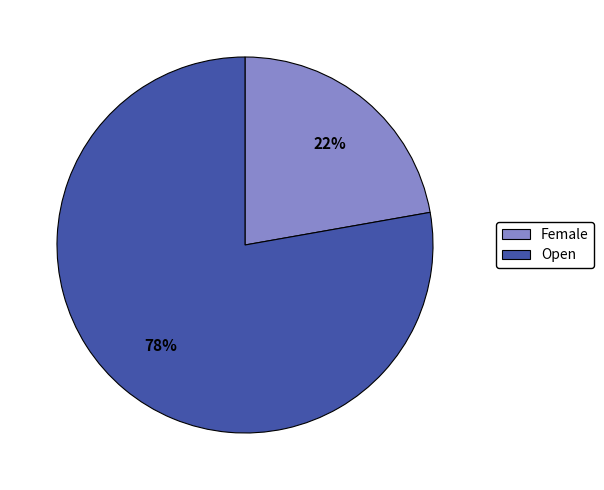

True or false: Open accounts for 87% of the total.

False